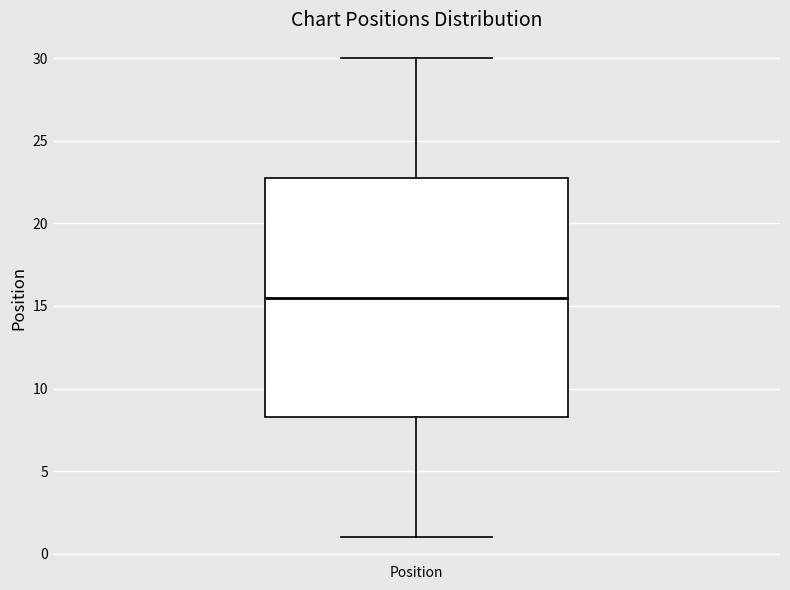

Where does the upper whisker of the box for Position end on the y-axis? The values are not printed on the chart, so give them approximately, as read against the axis.

30.0